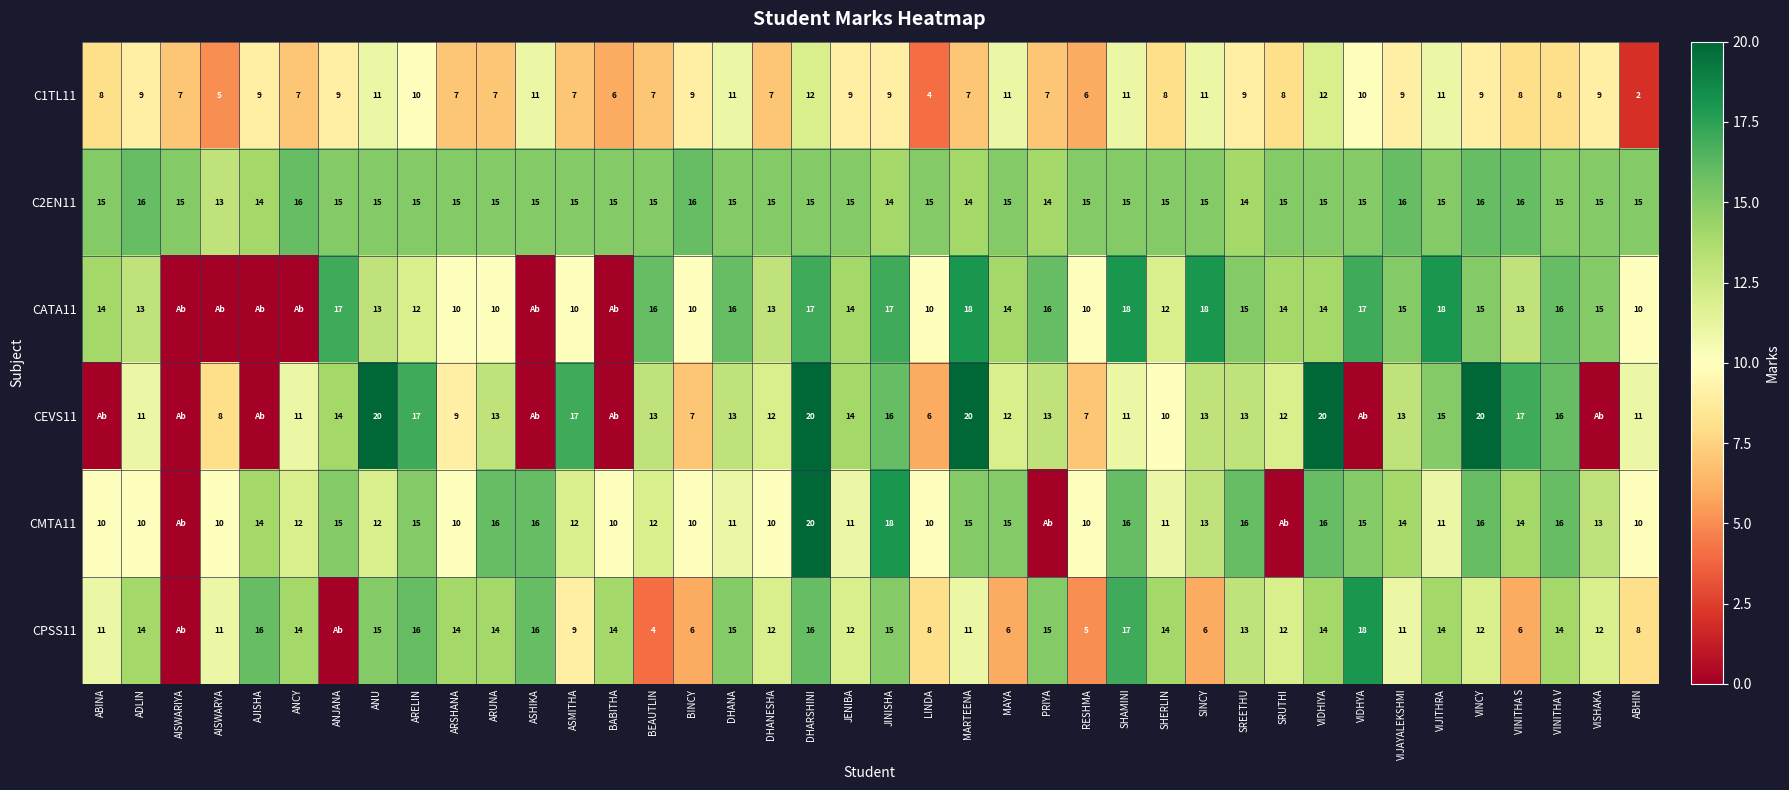

At which category is the sum across all series the highest?

DHARSHINI